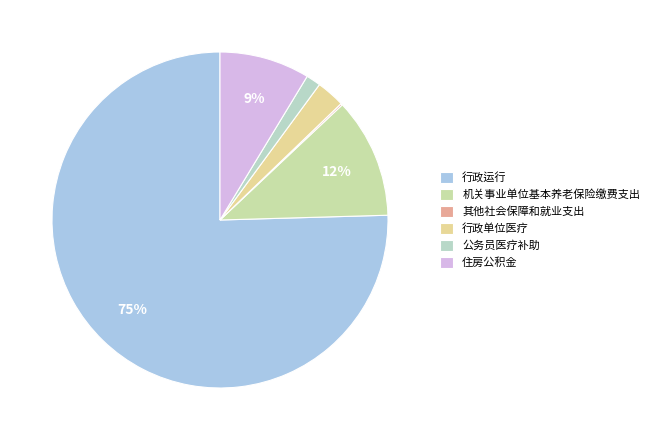

Count the number of slices in the pie.

6